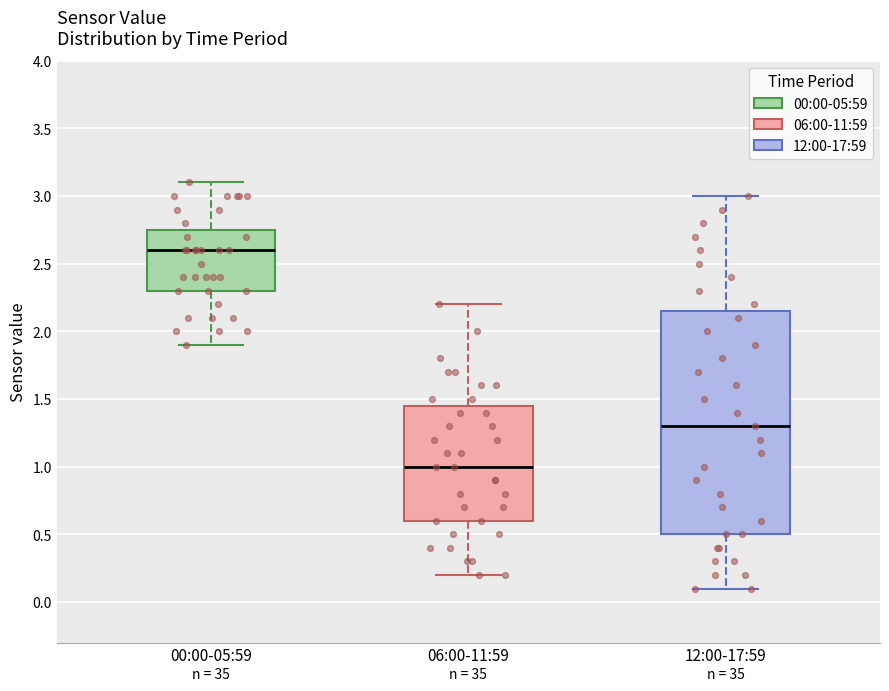

Where does the lower whisker of the box for 06:00-11:59 end on the y-axis? The values are not printed on the chart, so give them approximately, as read against the axis.

0.20